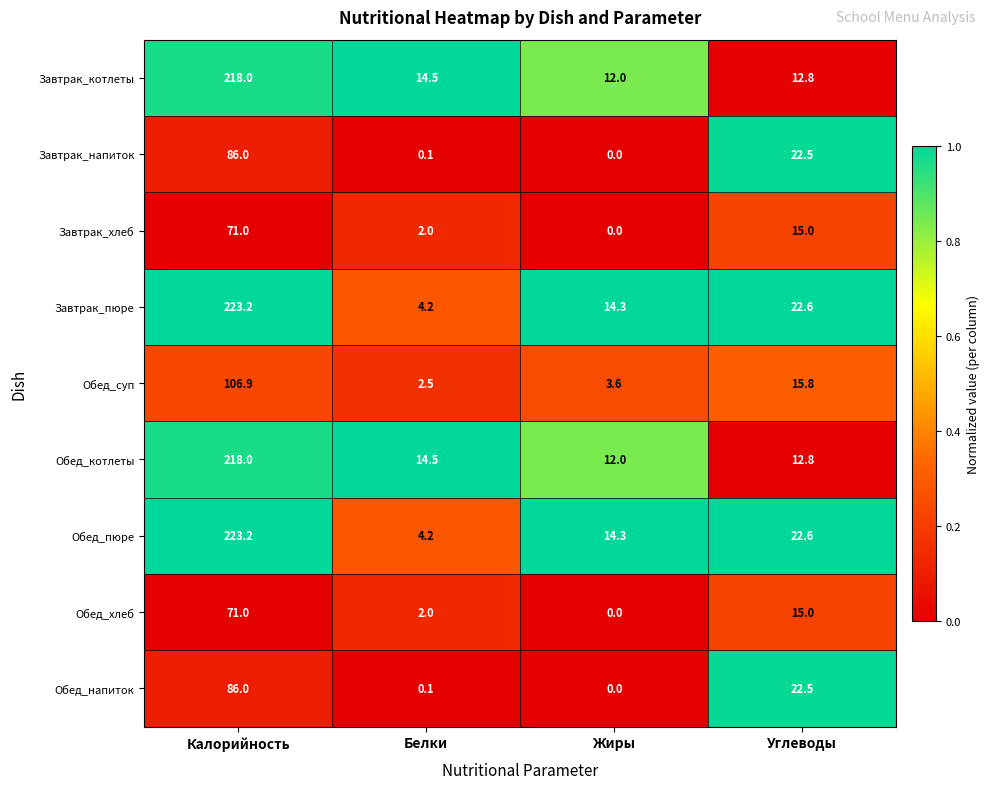

What is the highest value of the Завтрак_хлеб series?

71.0